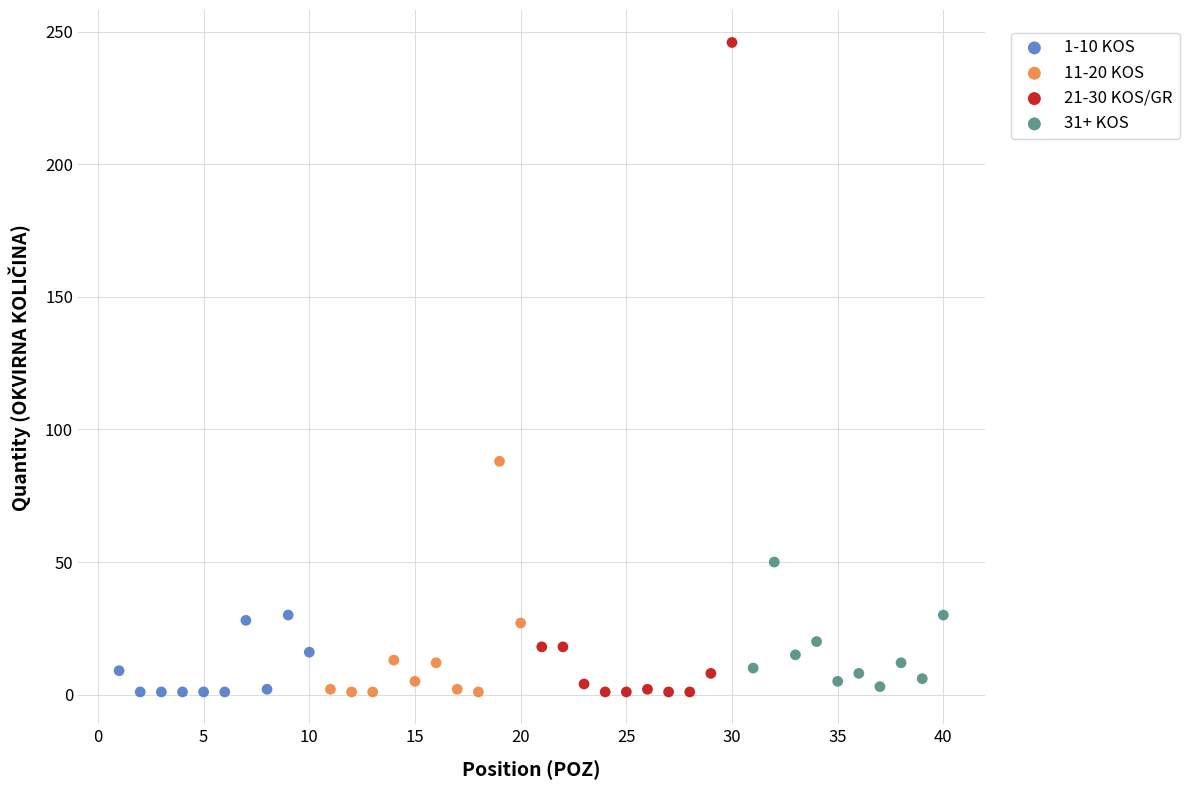

Which series reaches the maximum Y coordinate?

21-30 KOS/GR